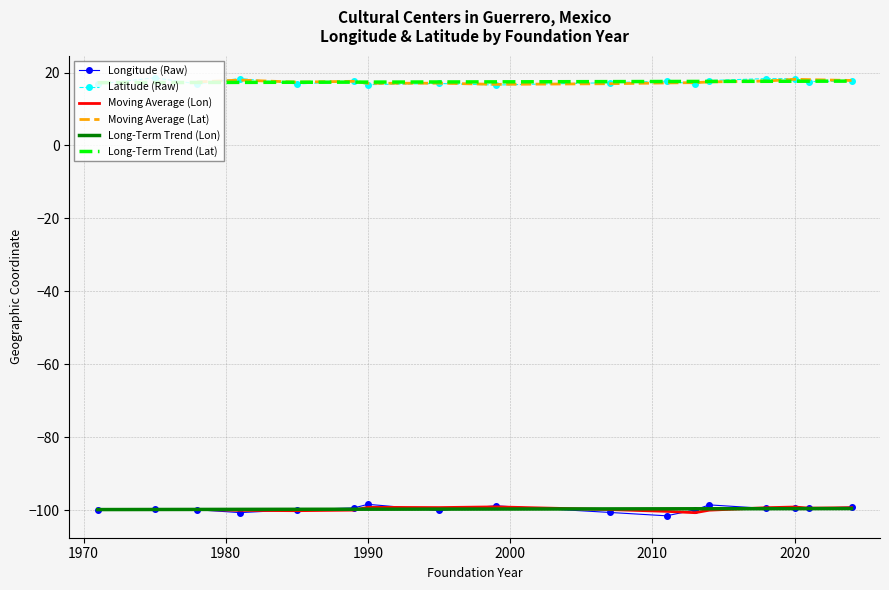

Which series has the largest total across all categories?

gmaps_latitud